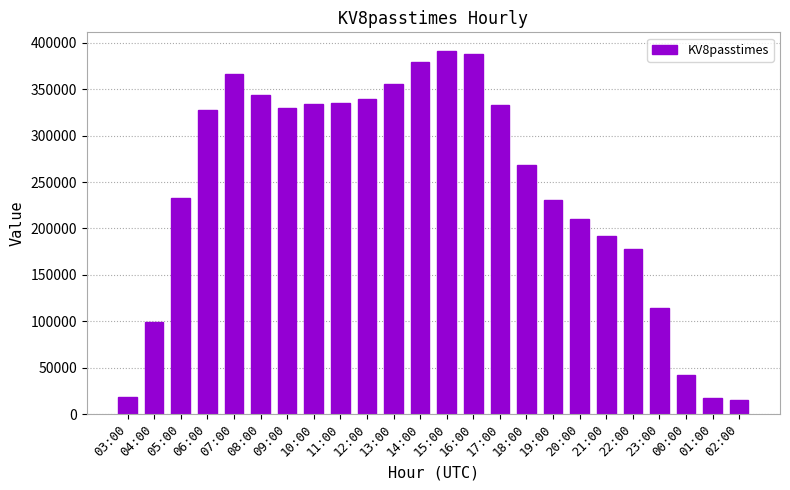

Is it true that the value at 07:00 is 227697?

False